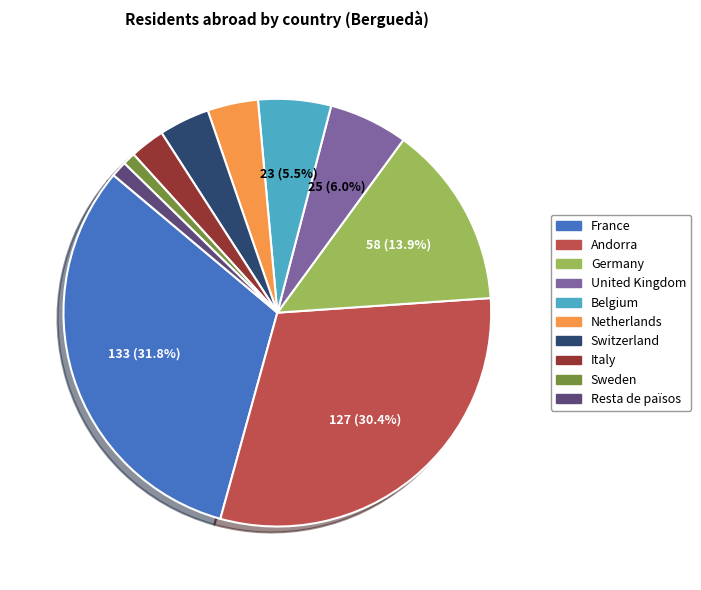

Does any single category account for the majority?

No